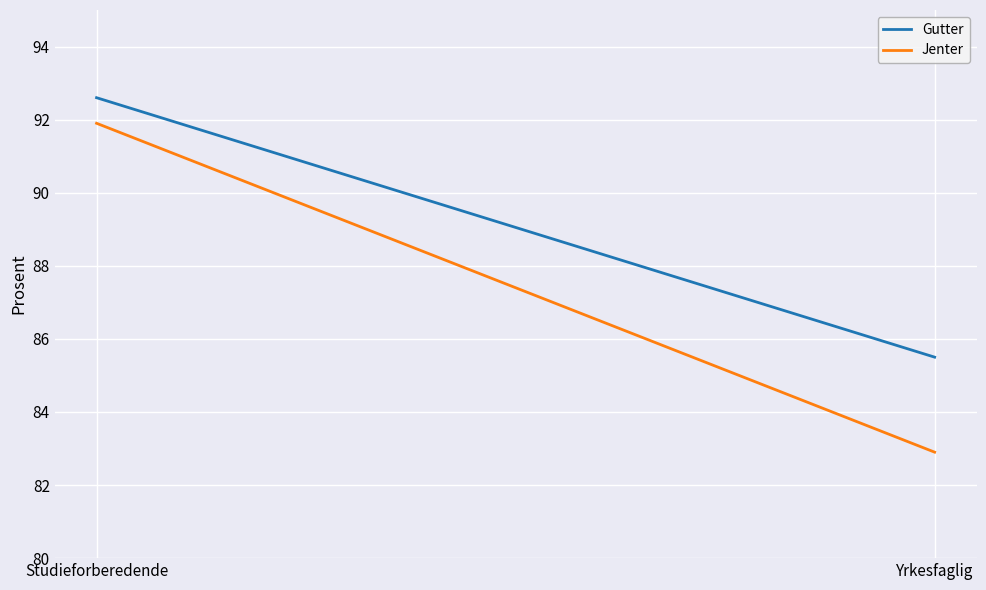

At which category is the sum across all series the highest?

Studieforberedende